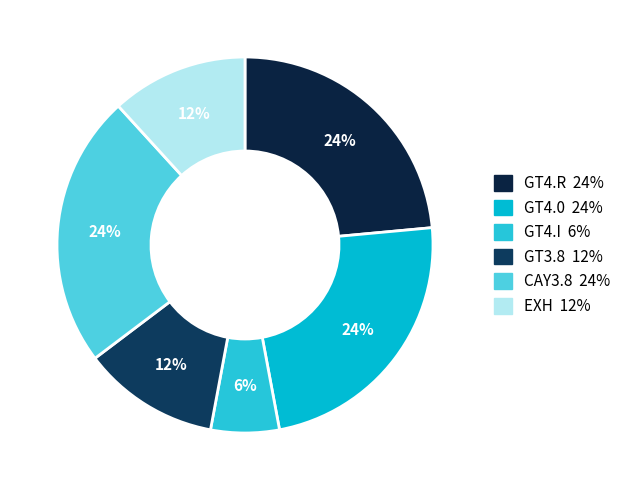

How many slices are in this pie chart?

6